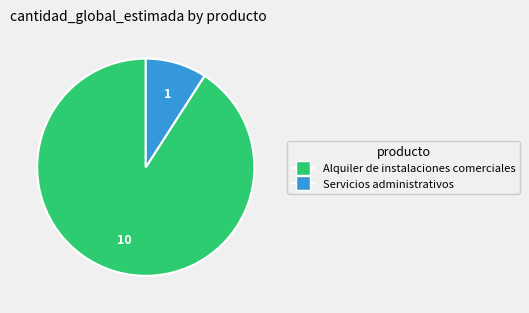

Which slice is the largest?

Alquiler de instalaciones comerciales